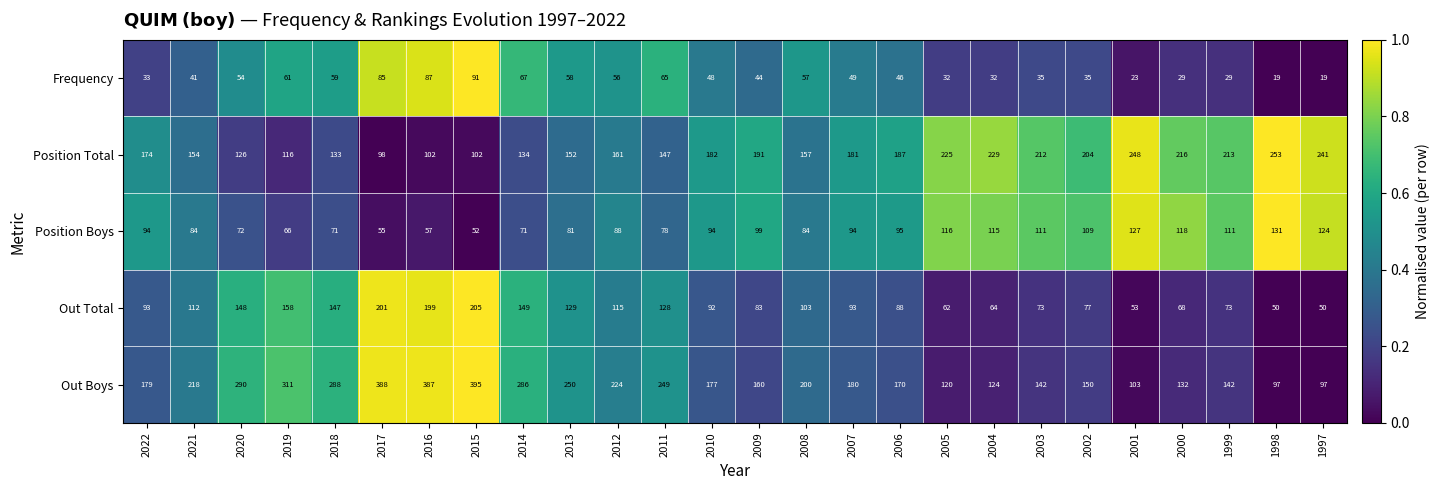

What is the difference between the highest and lowest values at 2017?

333